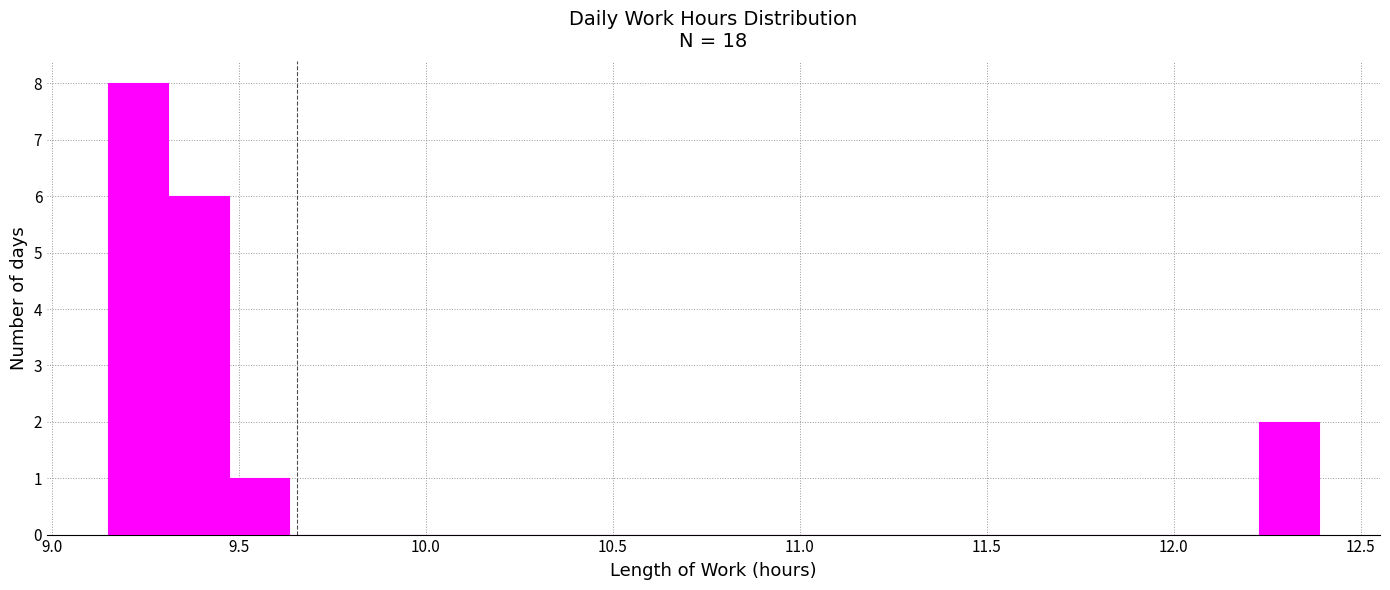

Read against the x-axis, roughly where is the centre of the tallest bar?

9.25